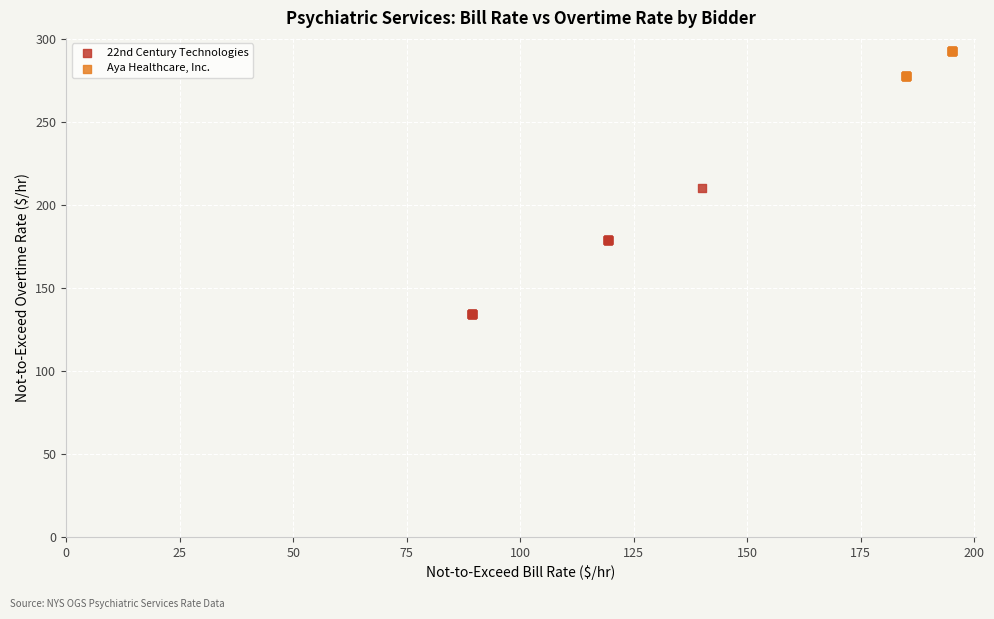

Which series has the widest spread of Y values?

22nd Century Technologies